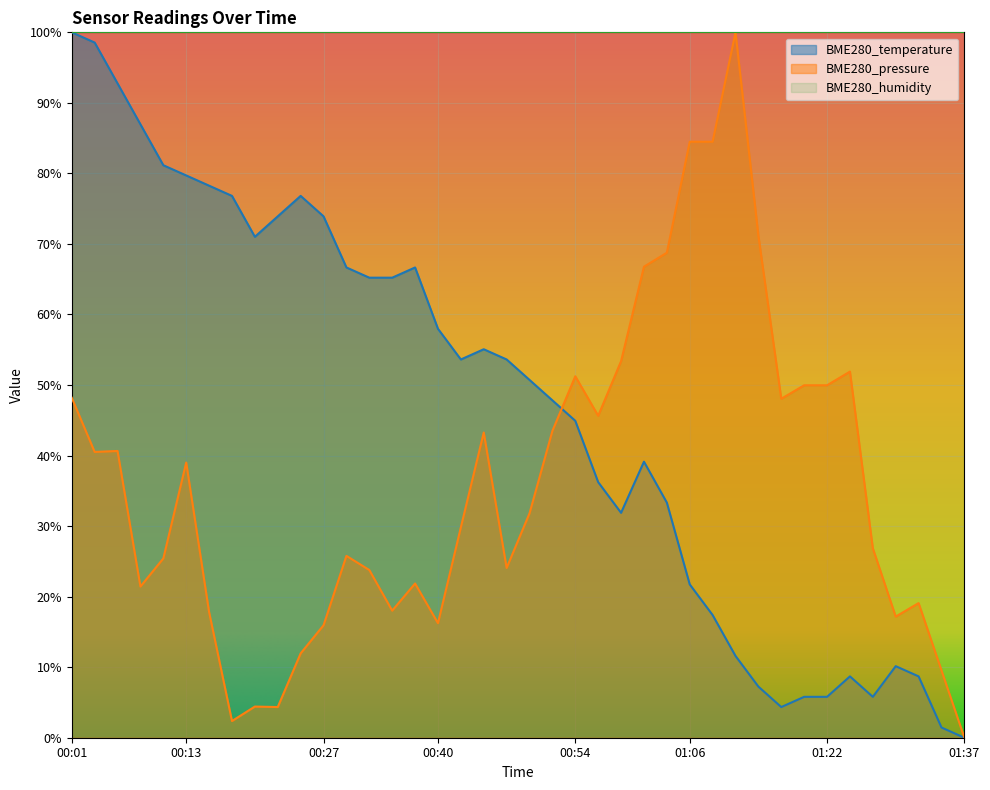

Does the chart display data point markers on the line(s)?

No